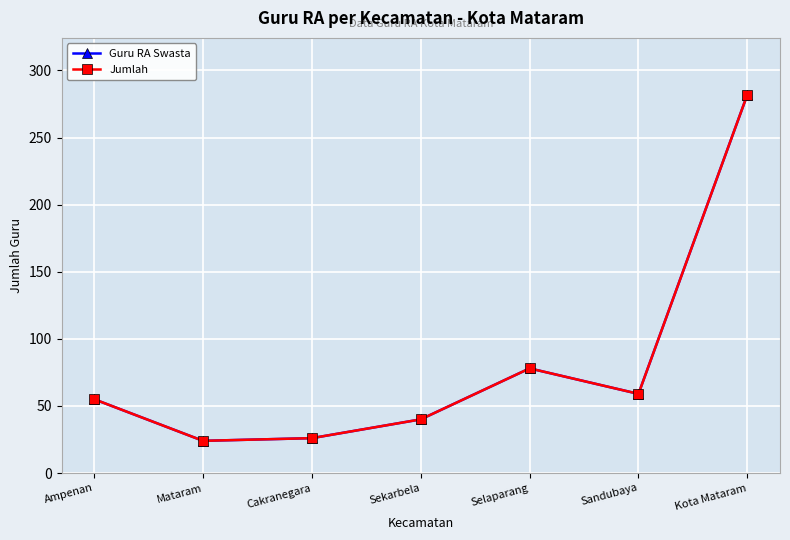

Is this an area chart (filled region under the line)?

No